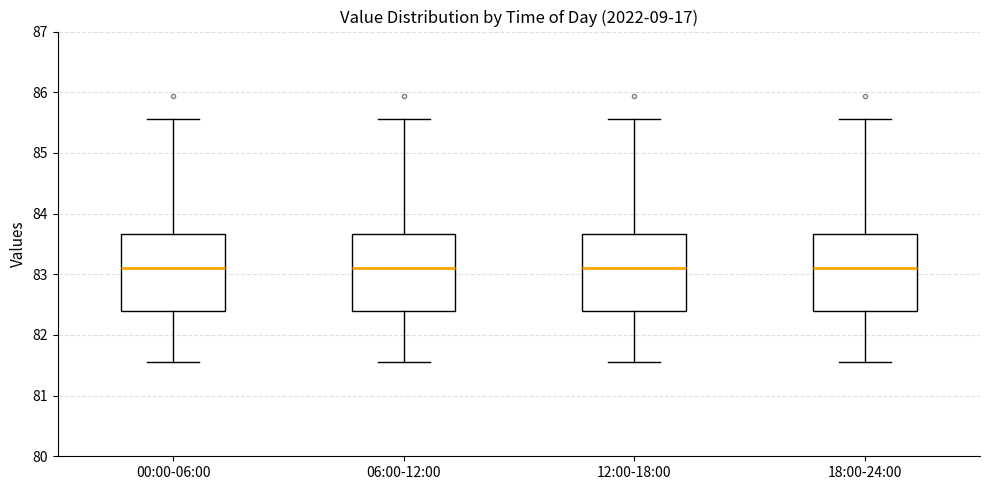

Reading left to right, read every box against the y-axis: the position of its median line, the range the box covers, and the ends of its whiskers. The values are not printed on the chart, so give them approximately, as read against the axis.

00:00-06:00: median 83.1, box 82.4 to 83.7, whiskers 81.6 to 85.6
06:00-12:00: median 83.1, box 82.4 to 83.7, whiskers 81.6 to 85.6
12:00-18:00: median 83.1, box 82.4 to 83.7, whiskers 81.6 to 85.6
18:00-24:00: median 83.1, box 82.4 to 83.7, whiskers 81.6 to 85.6